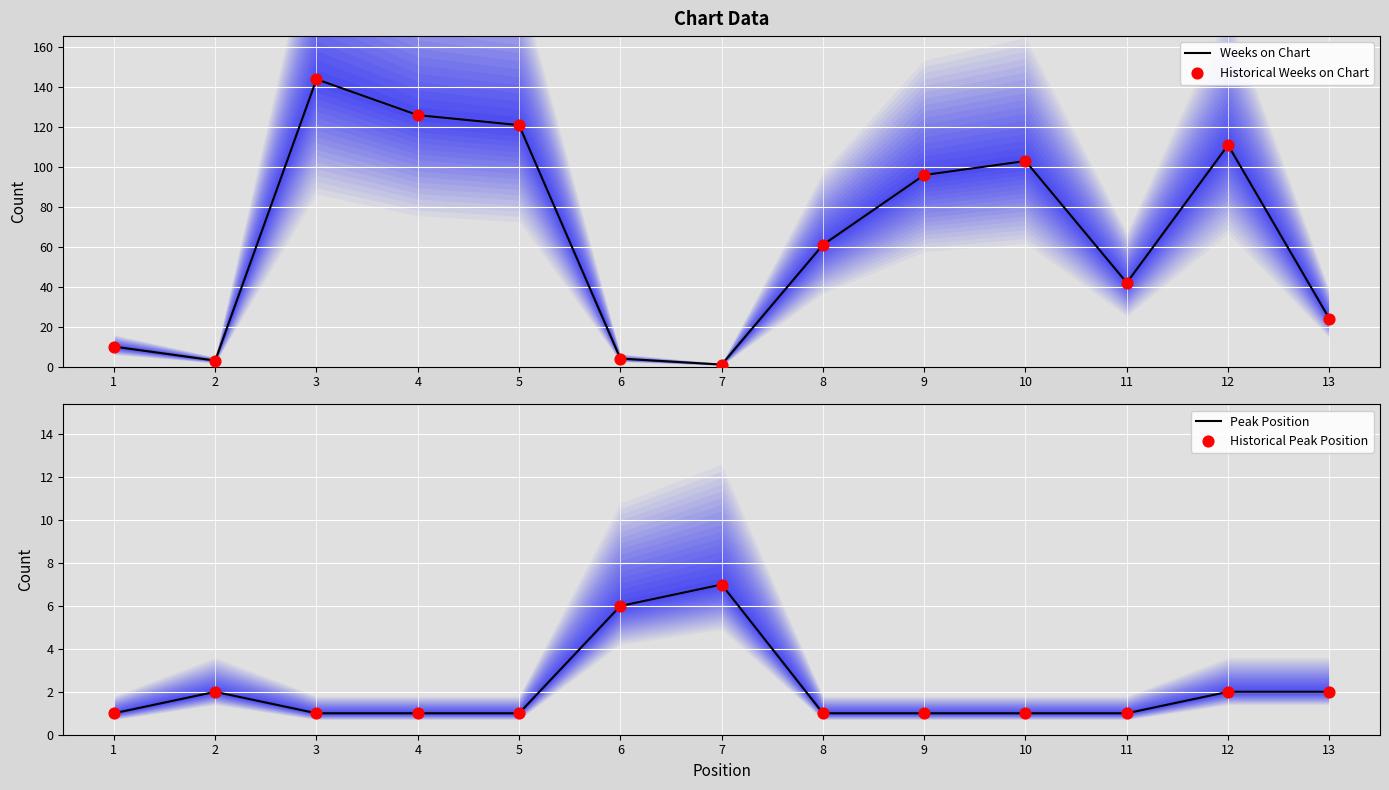

Which series has the largest Y range (max minus min)?

Weeks on Chart